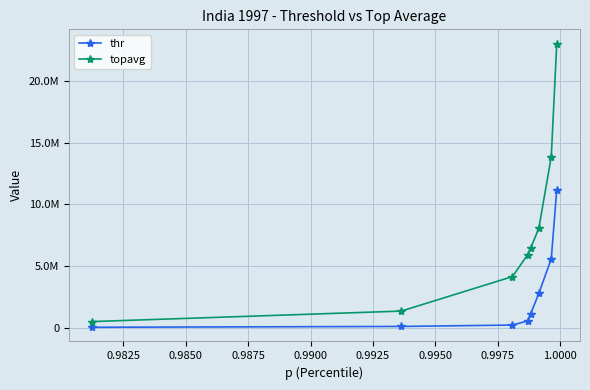

What are all the series names shown in the legend?

thr, topavg